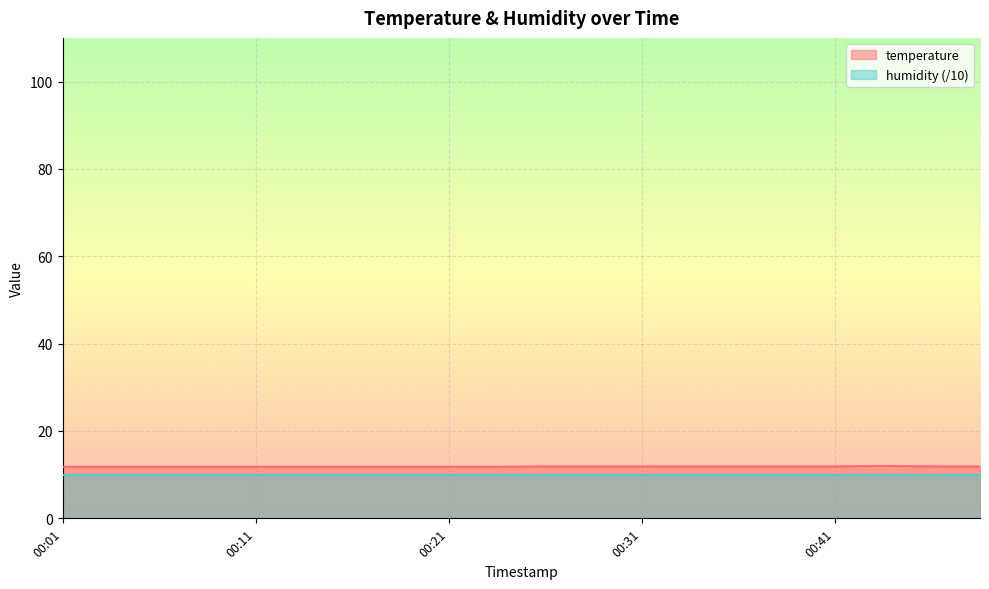

Which label corresponds to the smallest value in the chart?

00:01